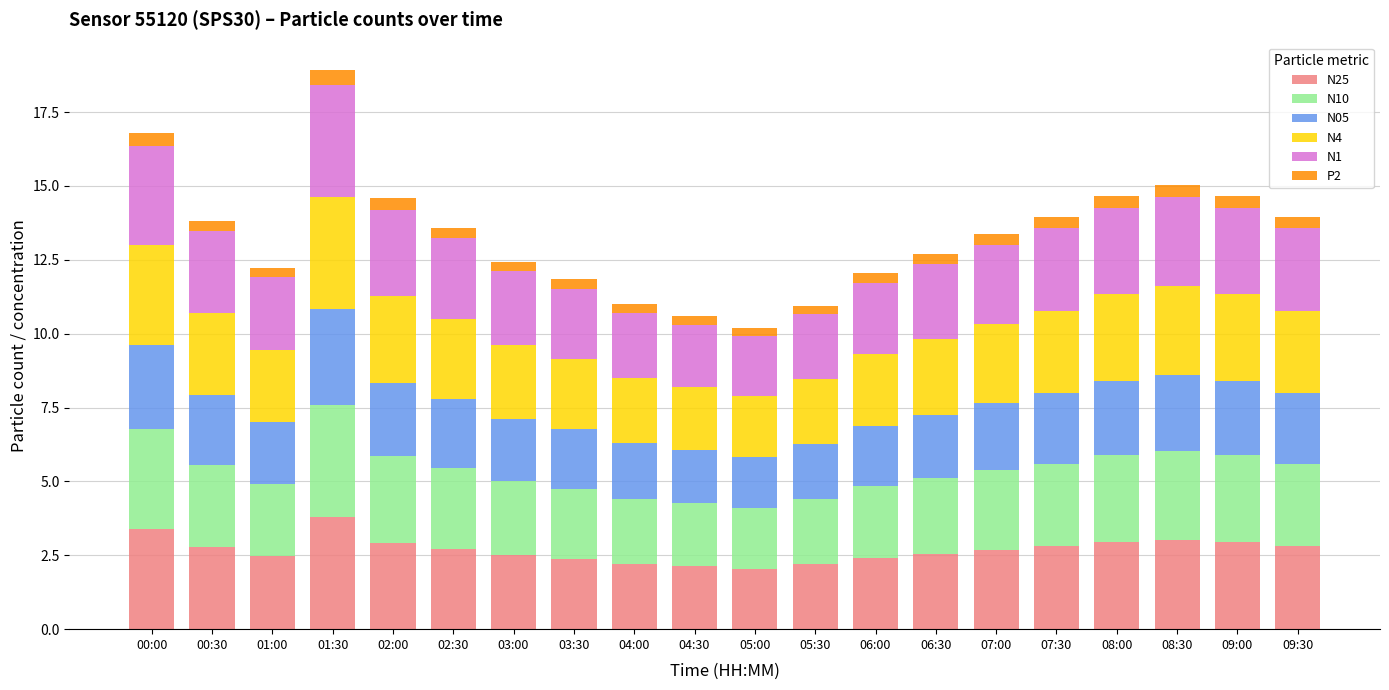

What is the total value across all series at 08:00?

14.7